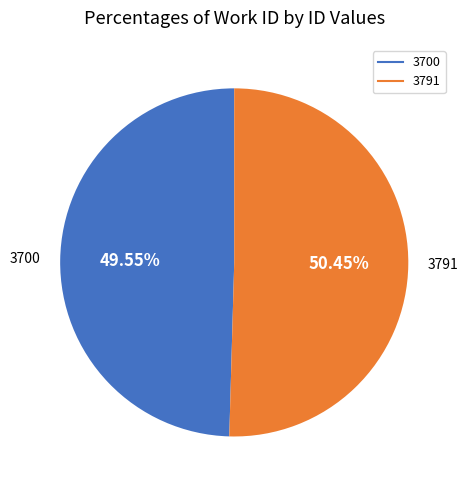

Is 3700 the majority of the pie?

No